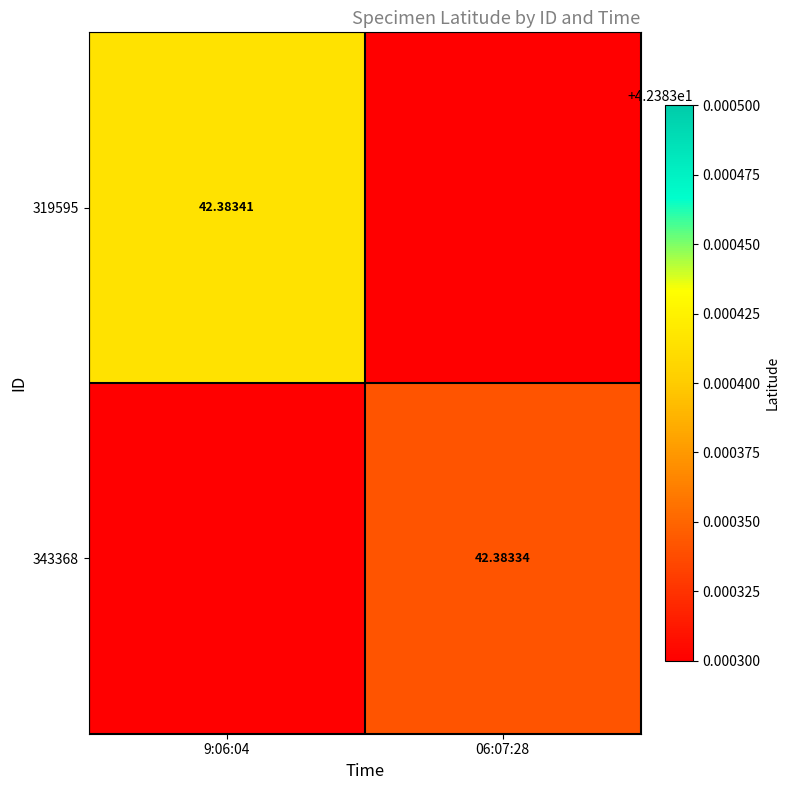

Is the value of 319595 at 9:06:04 greater than the value of 343368 at 06:07:28?

Yes